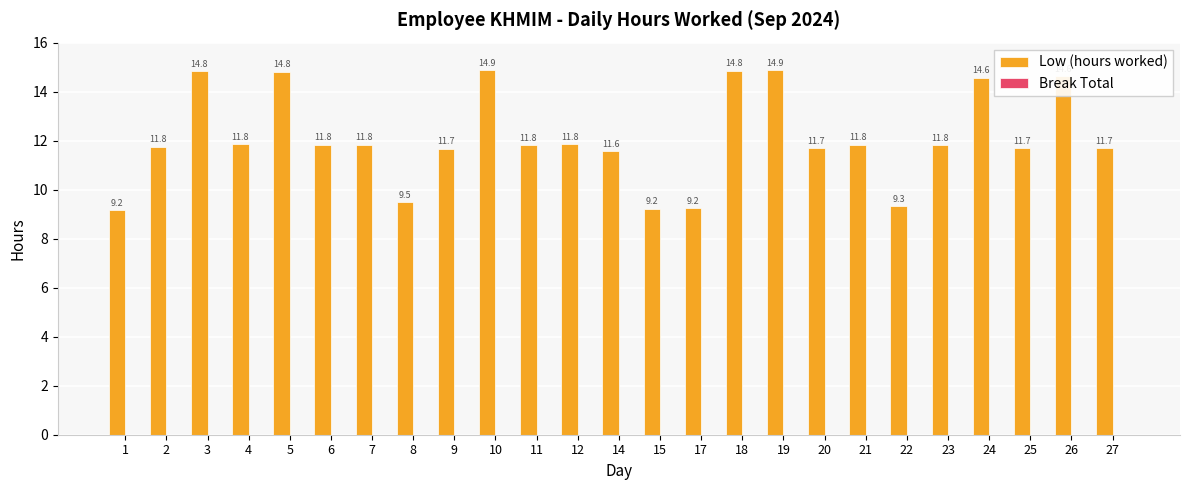

True or false: the data shows 6.3 at 11.

False